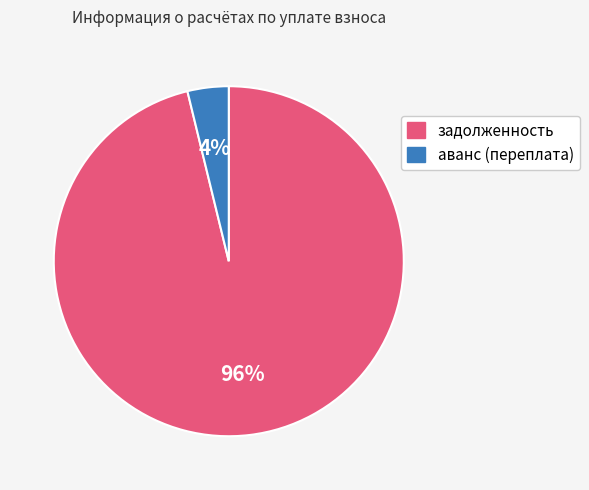

Is it true that аванс (переплата) is 4% of the pie?

True